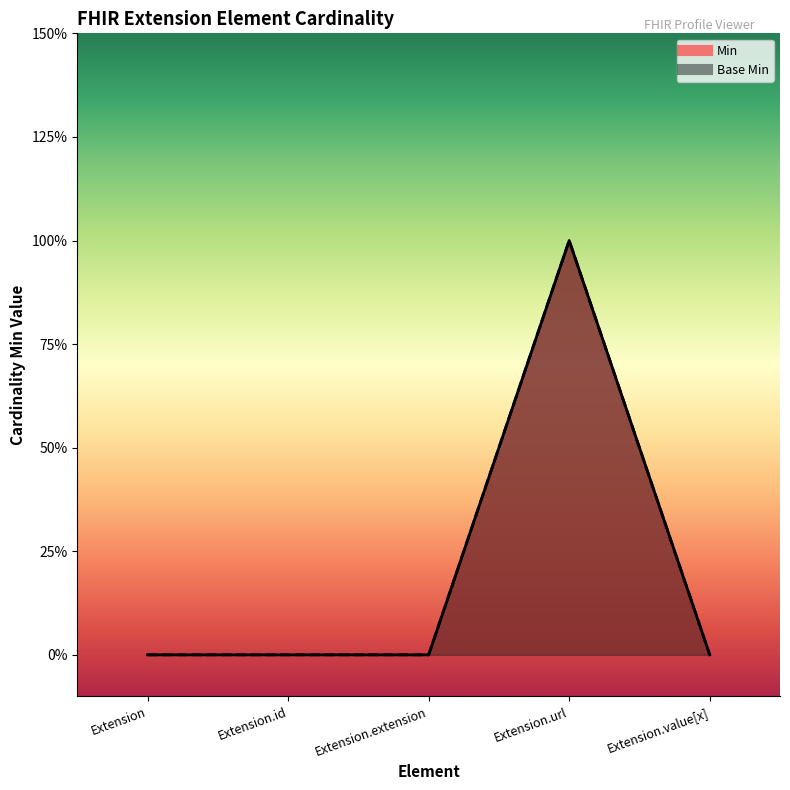

True or false: Base Min and Min cross at least once.

False